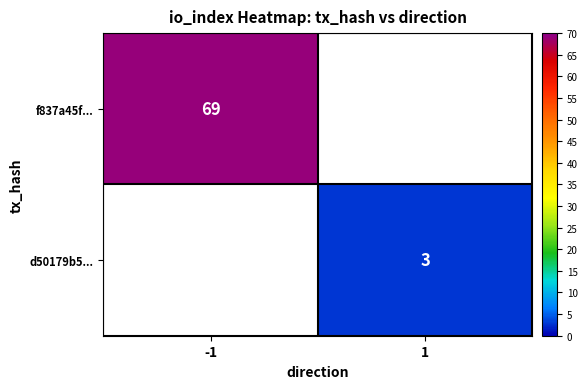

True or false: f837a45f... has a value of 69 at -1.

True